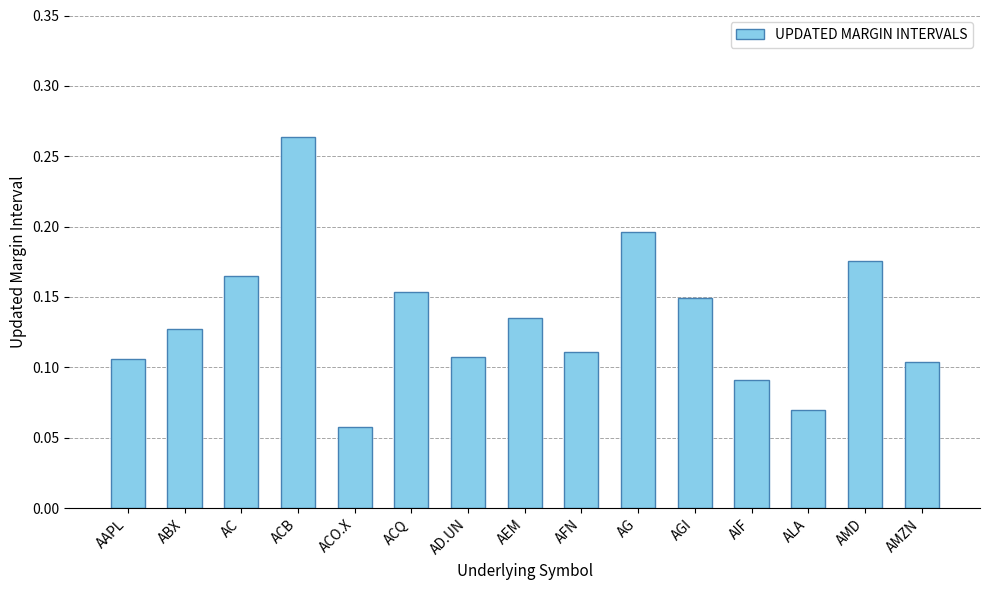

Count the values in the range 0 to 1.

15